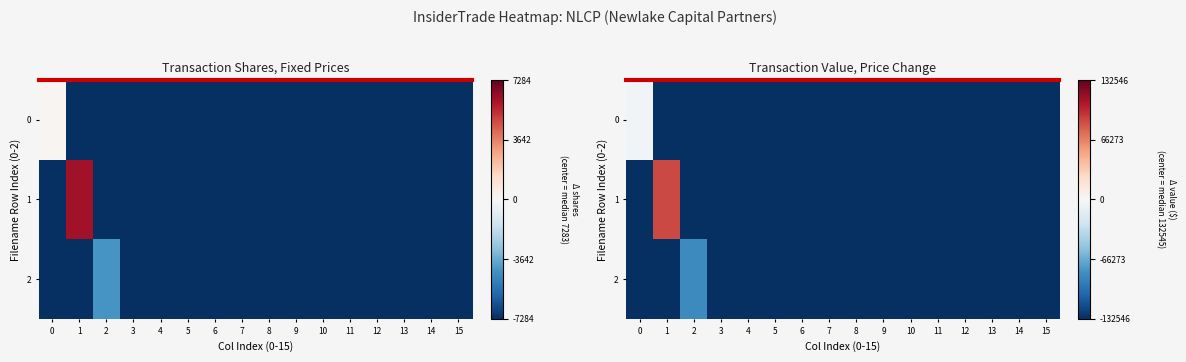

Is it true that 0 equals -215434 at 8?

False